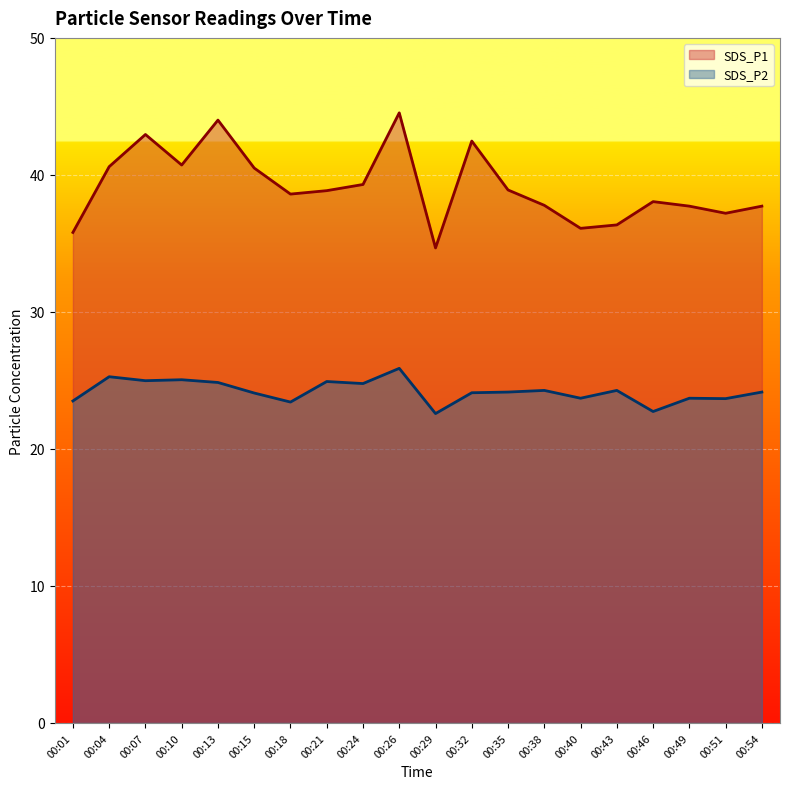

Which category has the highest value across all series?

00:26